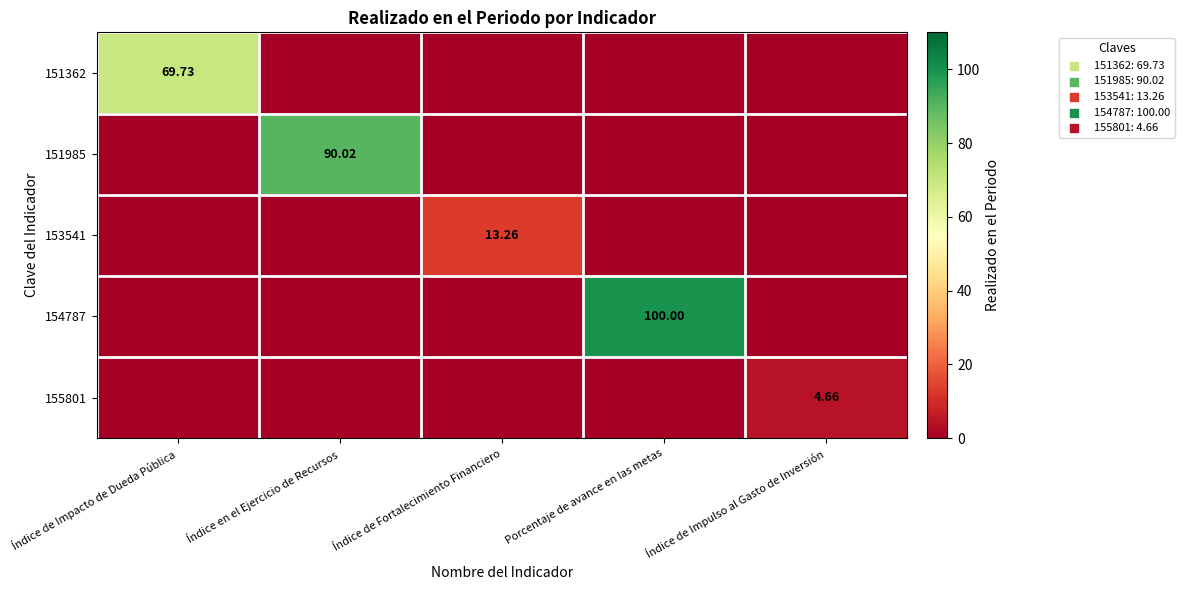

Is the value of 154787 at Índice en el Ejercicio de Recursos greater than the value of 153541 at Índice de Fortalecimiento Financiero?

No